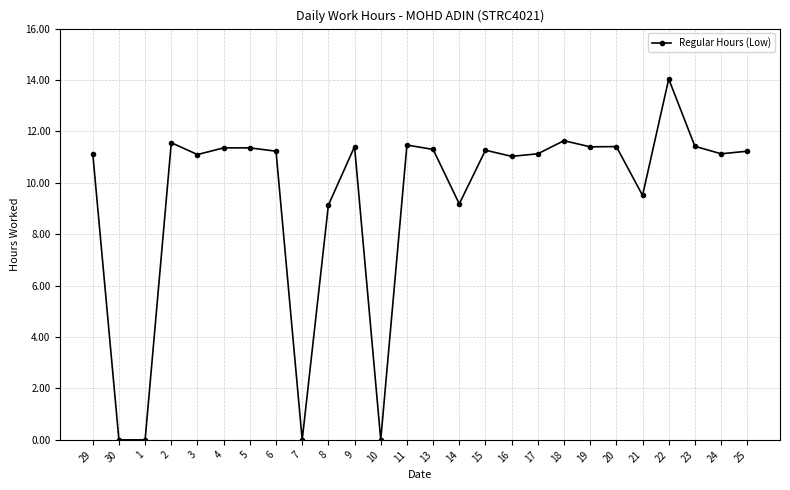

What is the label of the 7th point from the left?

5